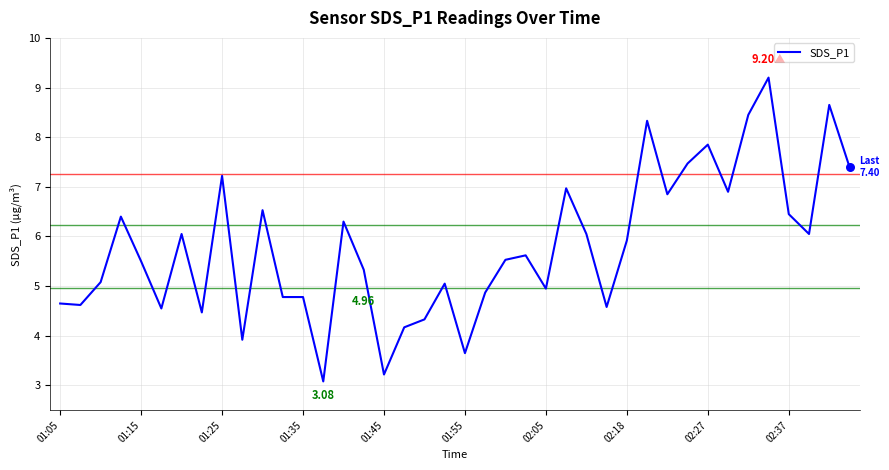

What is the difference between the maximum and minimum values?

6.1